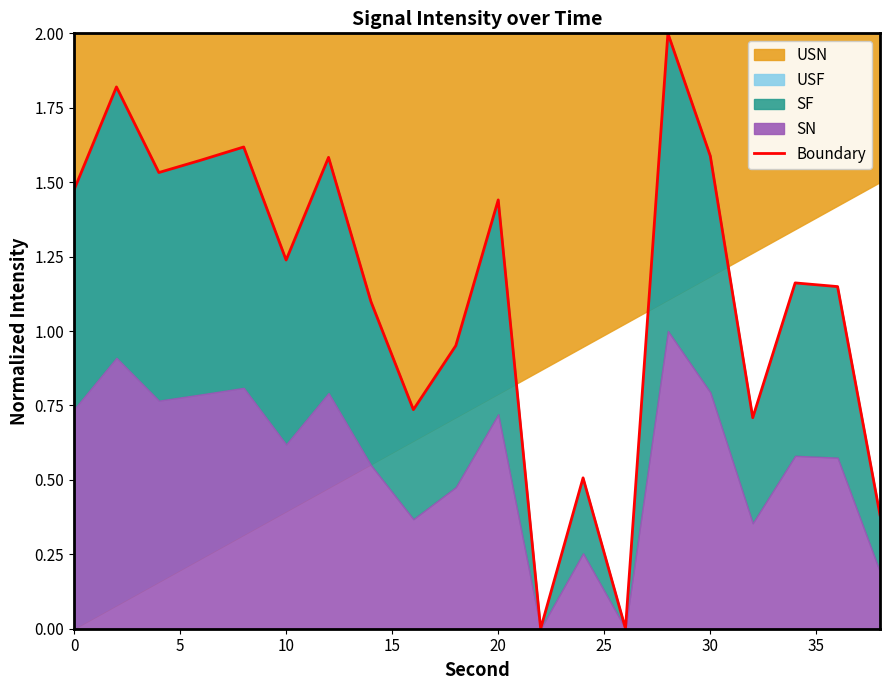

How many values are below 1?

7